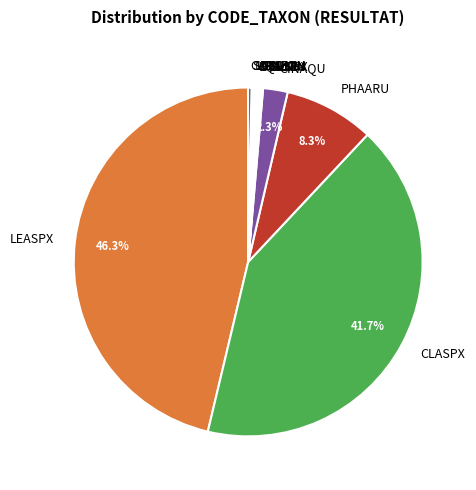

Which category has the biggest portion of the pie?

LEASPX